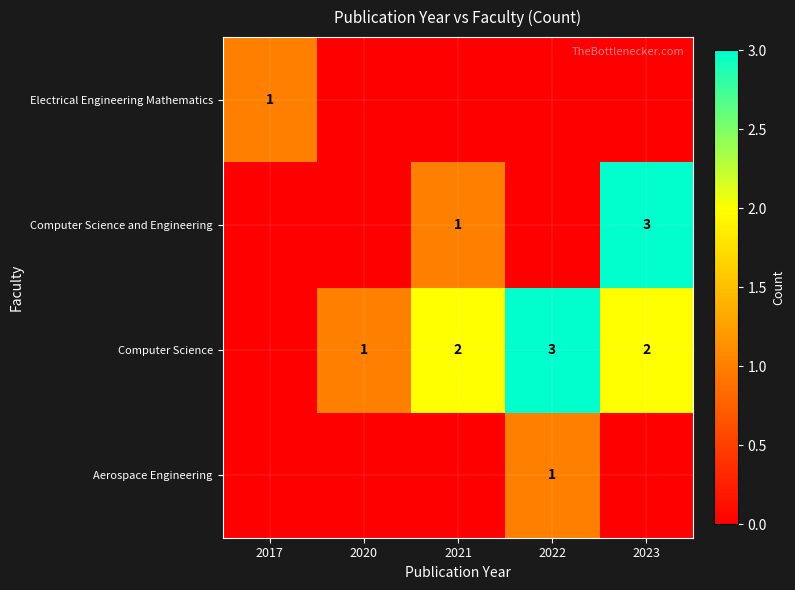

Is the value of Aerospace Engineering at 2022 greater than the value of Computer Science at 2021?

No